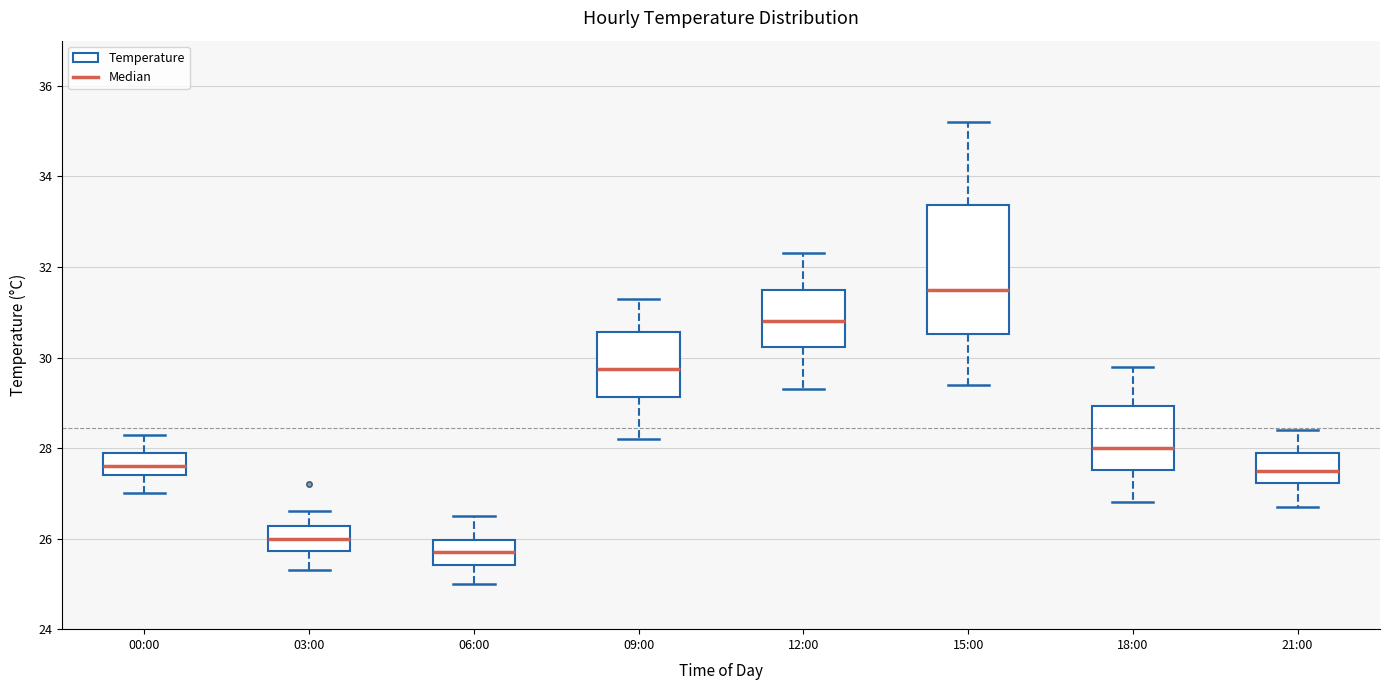

Where is the upper edge of the box for 18:00 on the y-axis? The values are not printed on the chart, so give them approximately, as read against the axis.

29.0